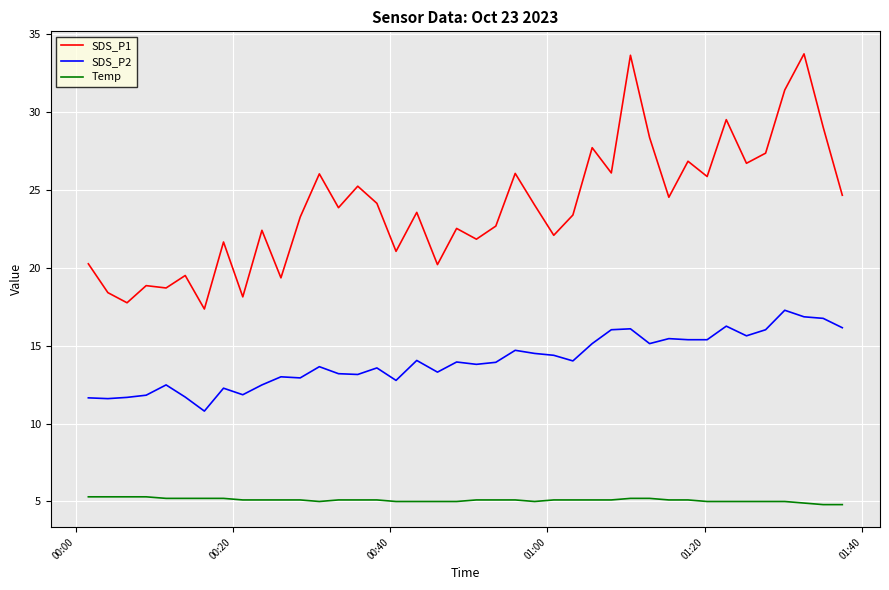

What is the maximum value shown in the chart?

33.7